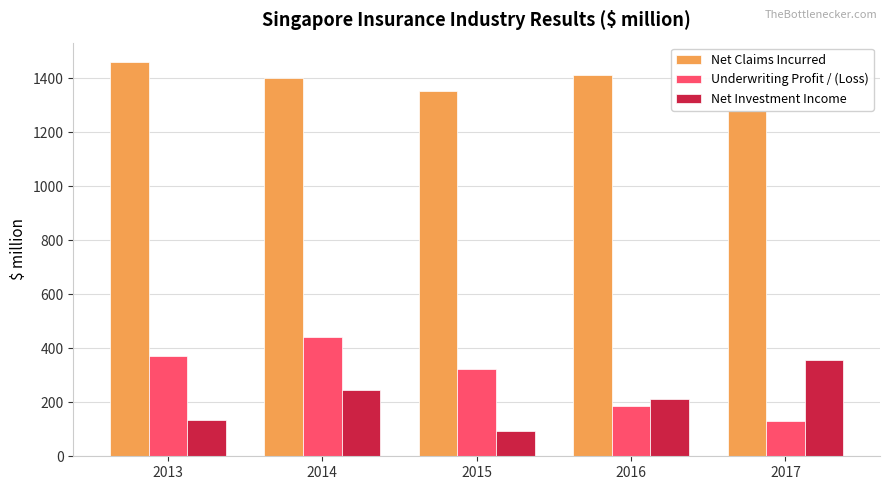

Between 2014 and 2016, which series saw the biggest shift?

Underwriting Profit / (Loss)